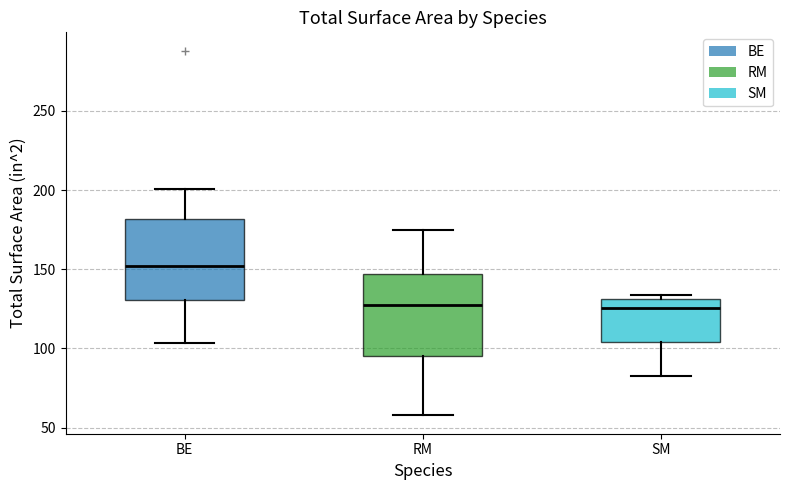

Where is the upper edge of the box for SM on the y-axis? The values are not printed on the chart, so give them approximately, as read against the axis.

130